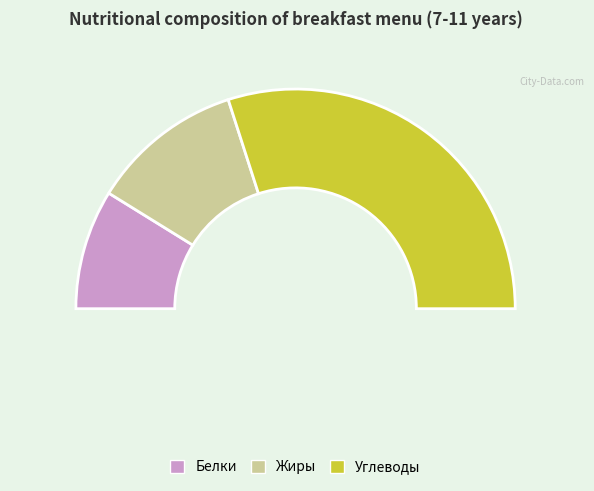

What portion of the pie excludes Жиры?

77.6%